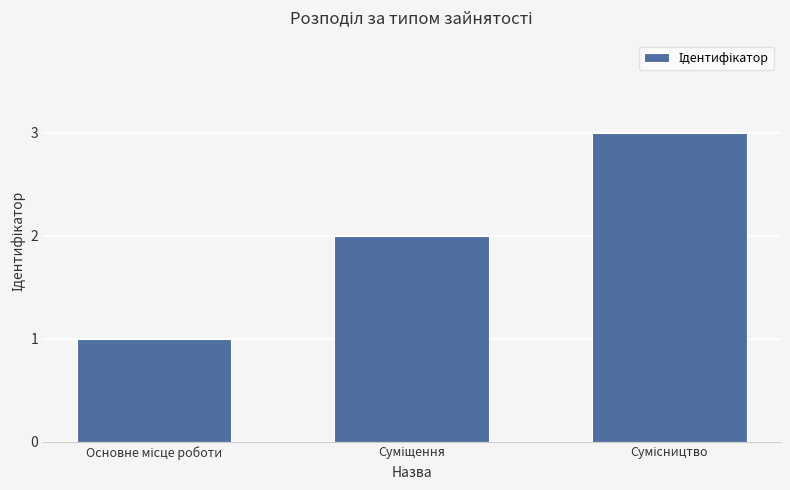

What is the minimum value shown in the chart?

1